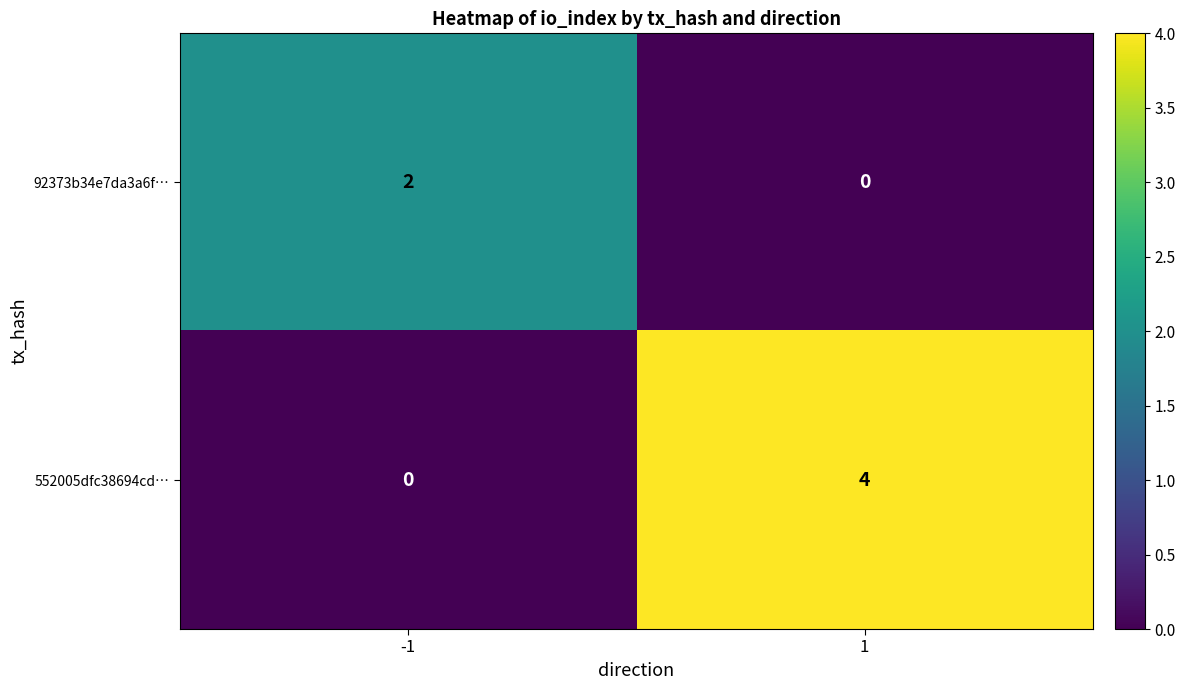

What is the difference between the 552005dfc38694cd… values at 1 and -1?

4